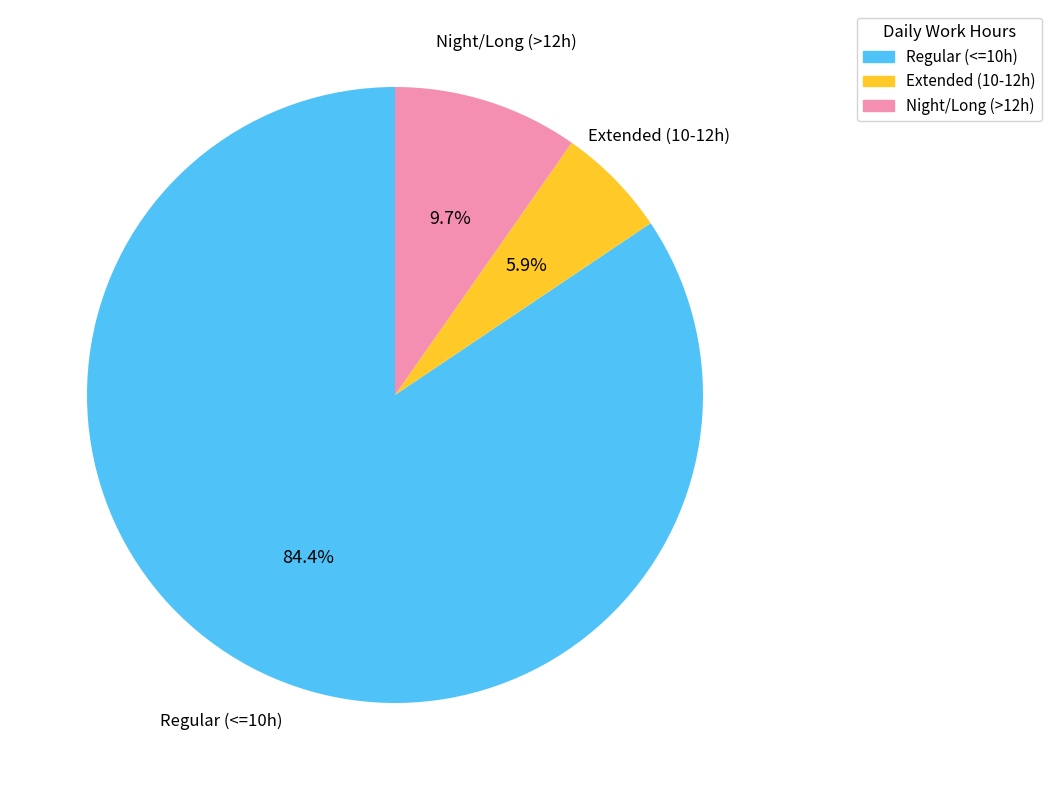

Is there any slice that represents more than half of the pie?

Yes